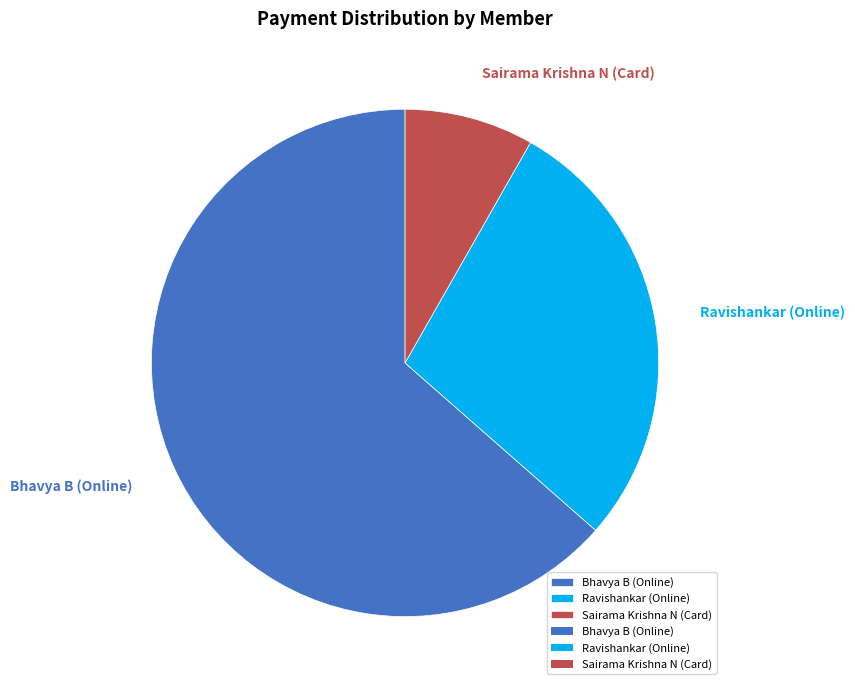

To the nearest percent, what percentage of the pie is Ravishankar (Online)?

28%